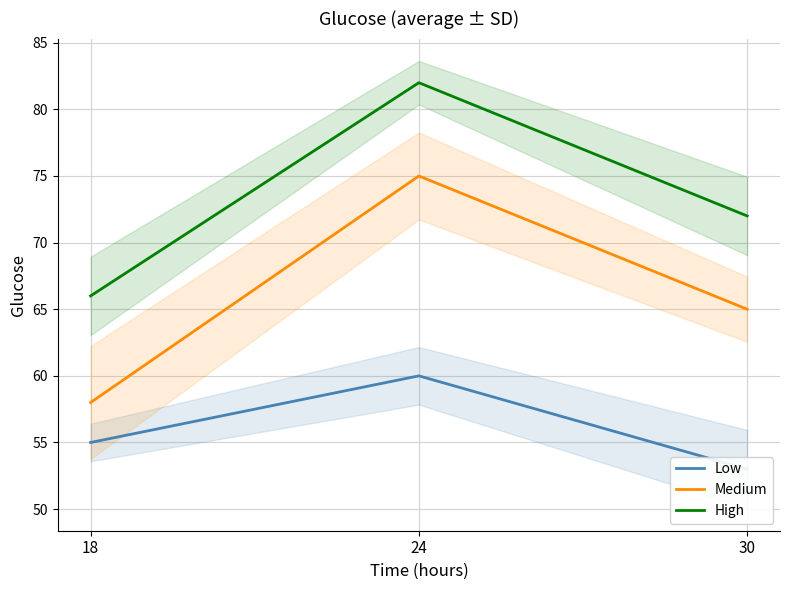

What is the spread (max minus min) of values at 18?

11